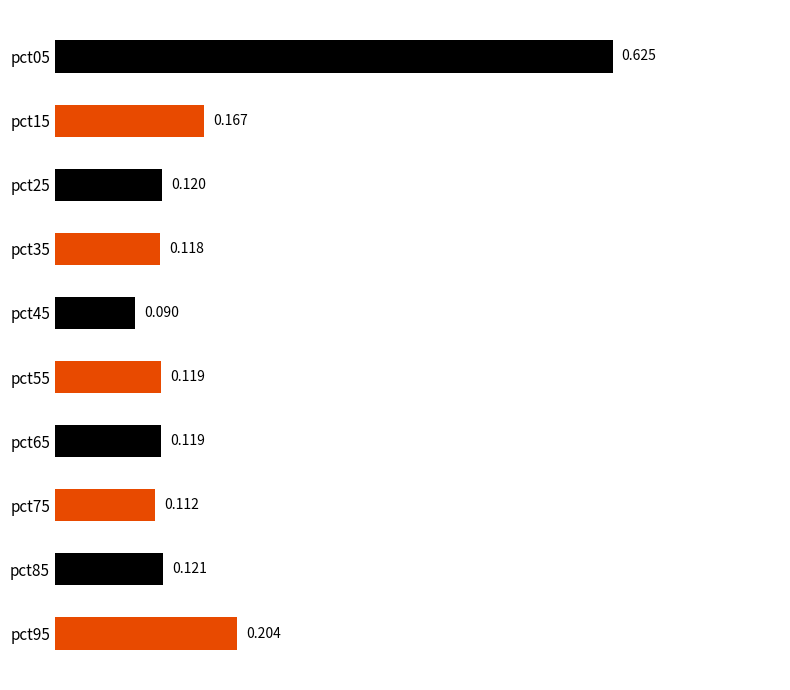

How many bars are there in total?

10